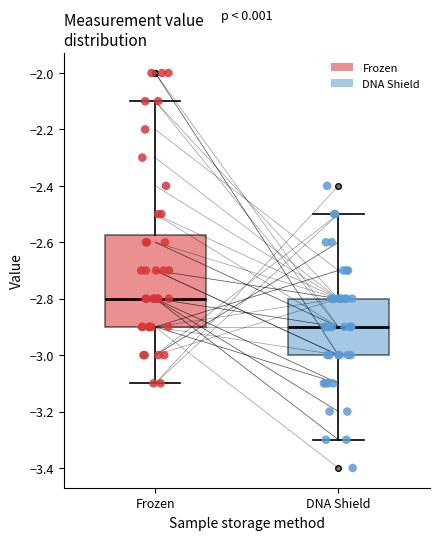

Reading left to right, transcribe this box plot: for each box, give where its median line is, the range the box spans, and where its two whiskers end, as read against the y-axis. The values are not printed on the chart, so give them approximately, as read against the axis.

Frozen: median -2.80, box -2.90 to -2.58, whiskers -3.10 to -2.10
DNA Shield: median -2.90, box -3.00 to -2.80, whiskers -3.30 to -2.50